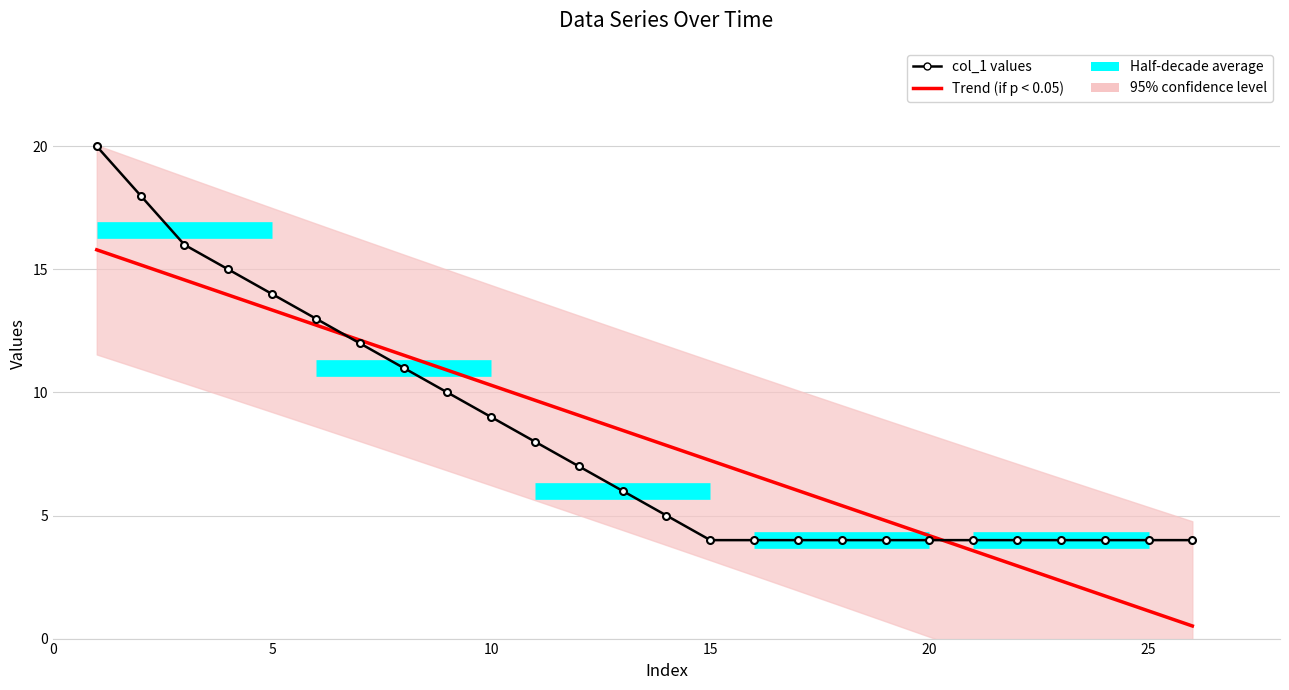

What is the average value of the col_1 series?

8.2